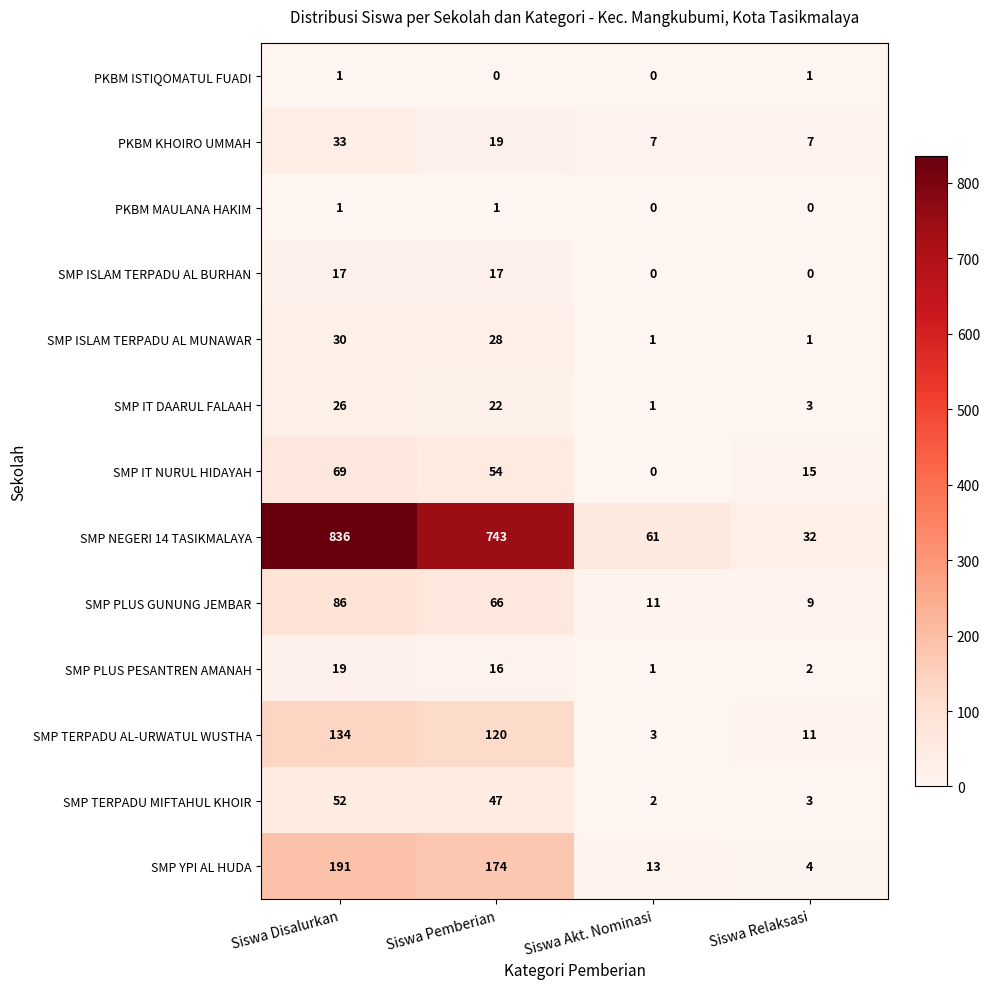

What is the greatest value displayed?

836